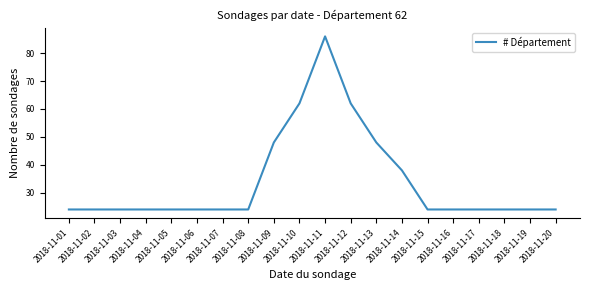

What is the ratio of the value at 2018-11-15 to the value at 2018-11-04?

1.0